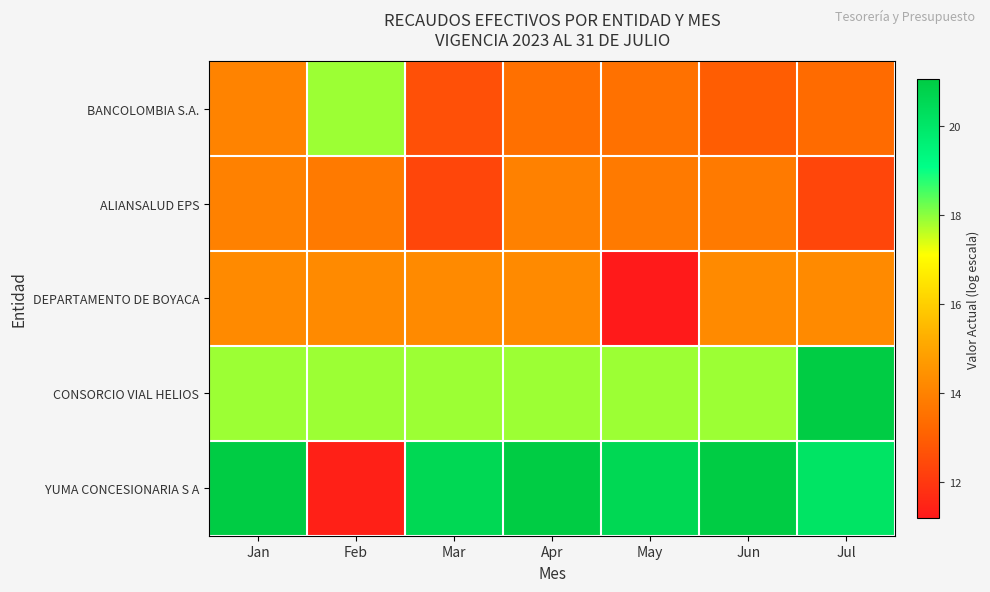

What is the total value across all series at Feb?

75.1